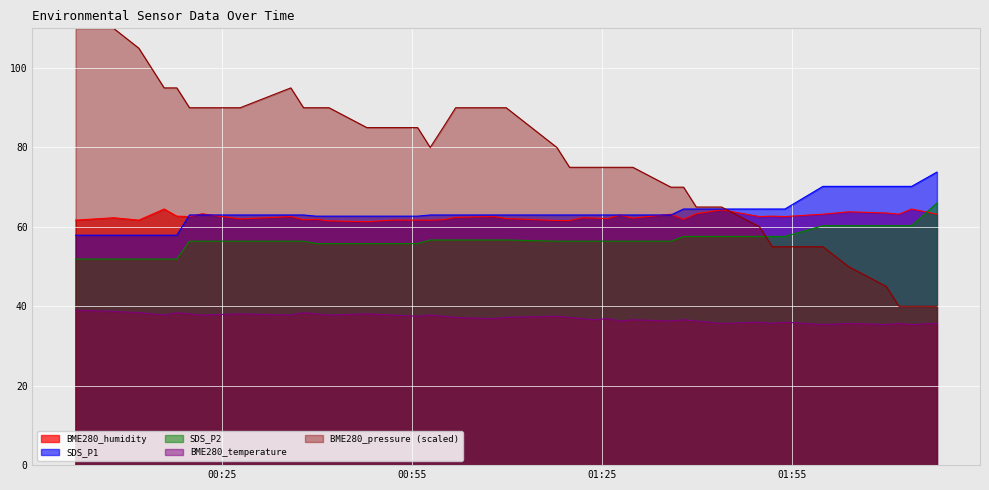

How many lines are shown in the chart?

5